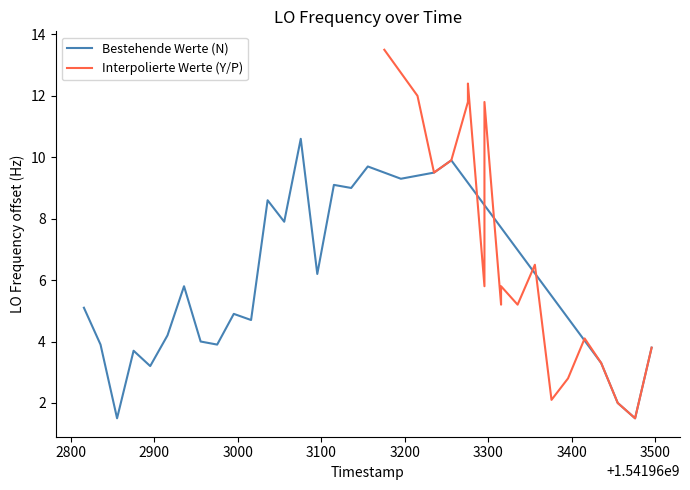

What are all the series names shown in the legend?

Bestehende Werte (N), Interpolierte Werte (Y/P)